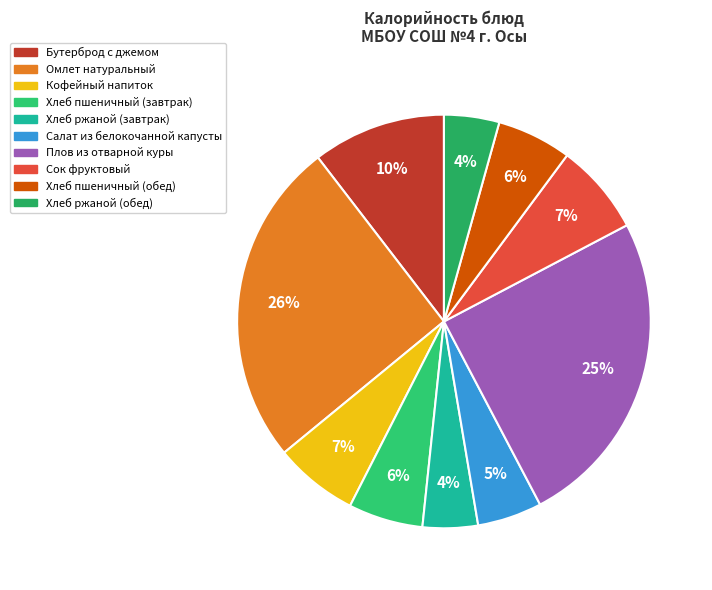

Is the sum of Хлеб ржаной (обед) and Кофейный напиток greater than half?

No